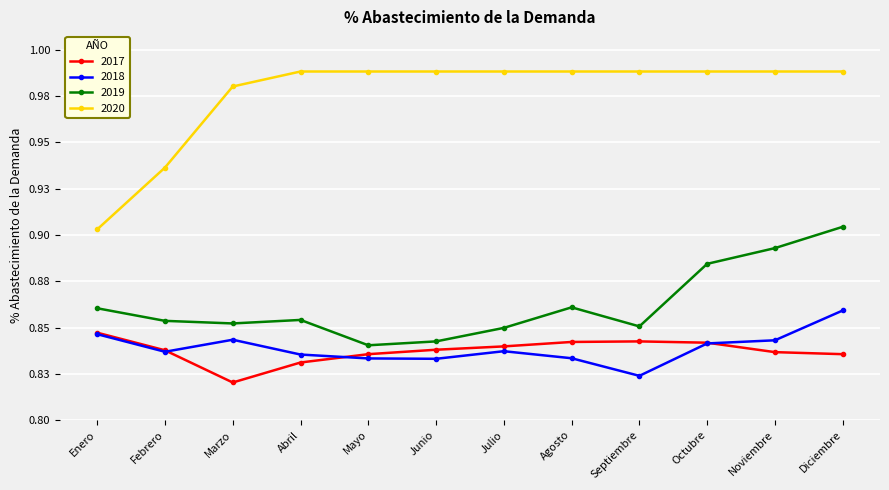

What are all the series names shown in the legend?

2017, 2018, 2019, 2020